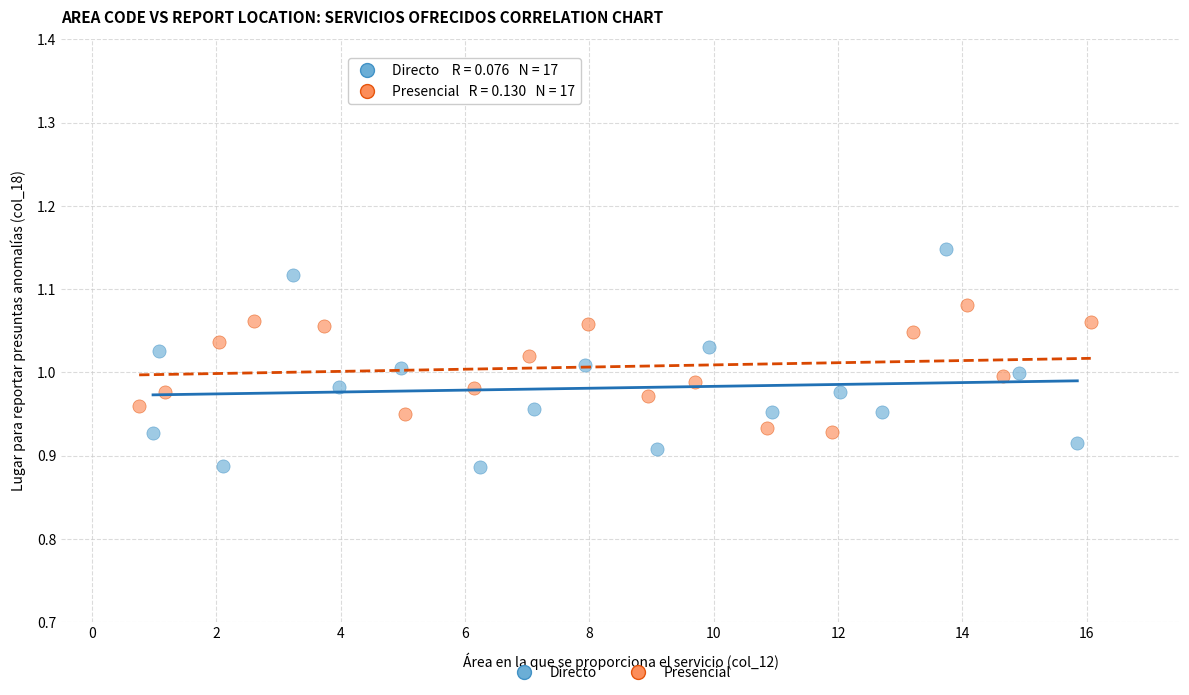

Which series contains the lowest Y value?

Directo